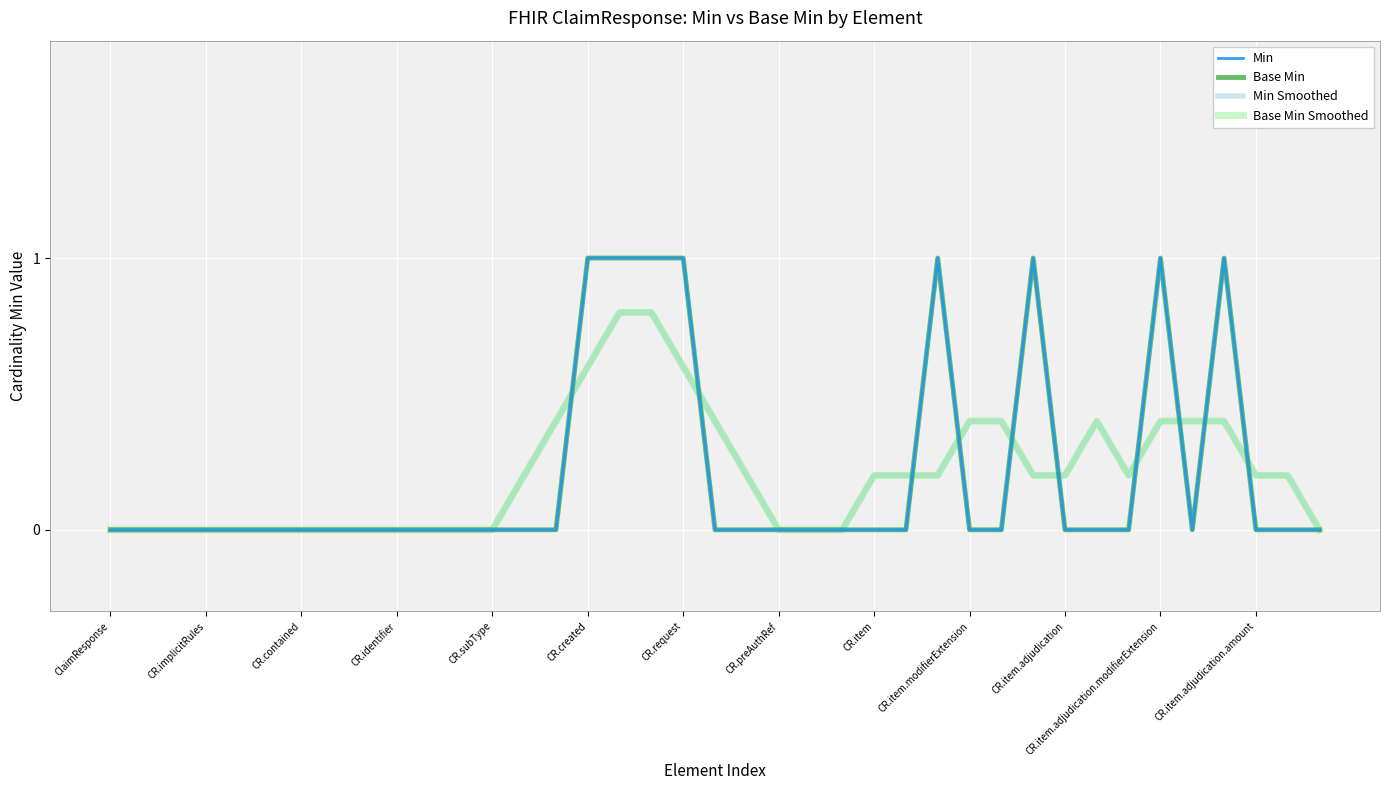

Is this an area chart (filled region under the line)?

No